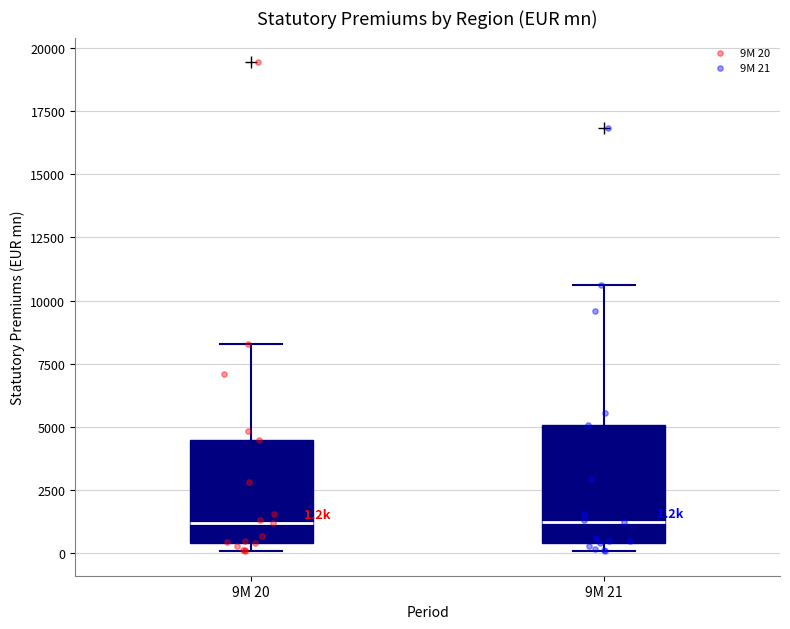

Comparing the boxes themselves (not the whiskers), which one is the tallest?

9M 21